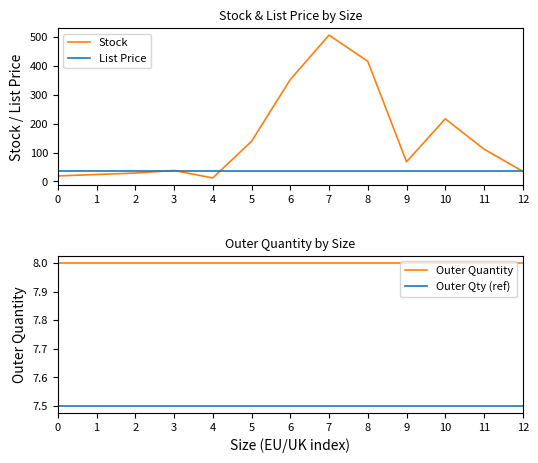

How many data points in Stock are less than 68?

6